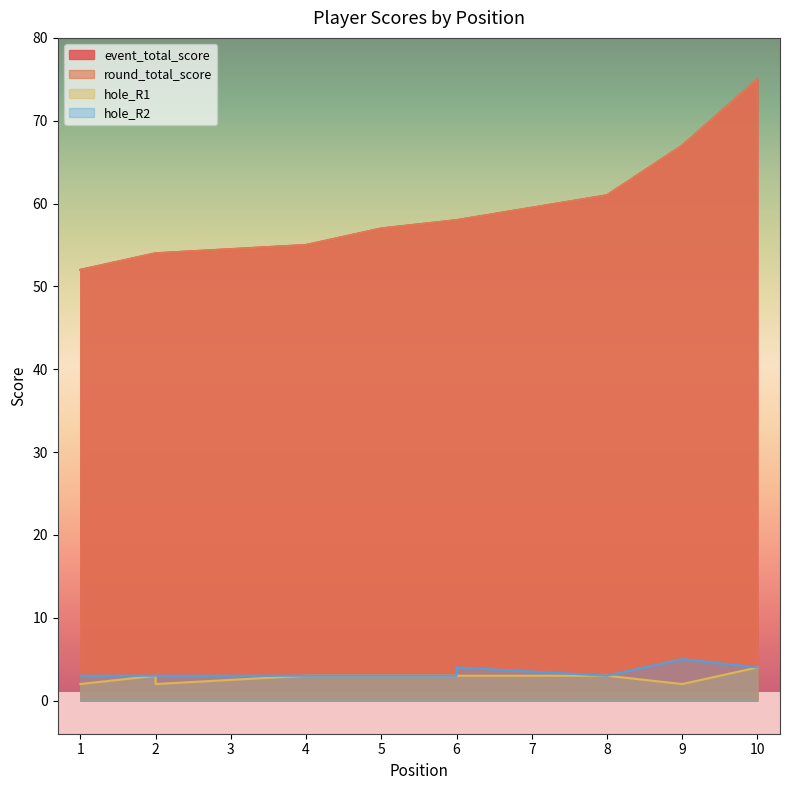

The value of hole_R1 at 4 is 5. True or false?

False